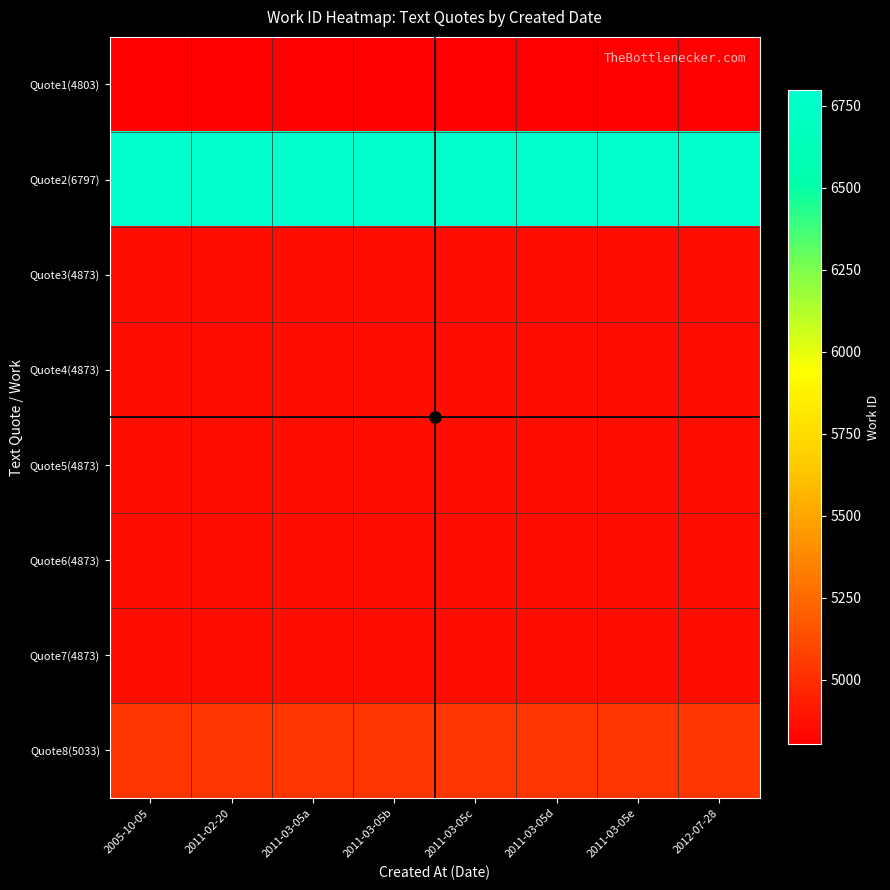

Which label corresponds to the smallest value in the chart?

2005-10-05